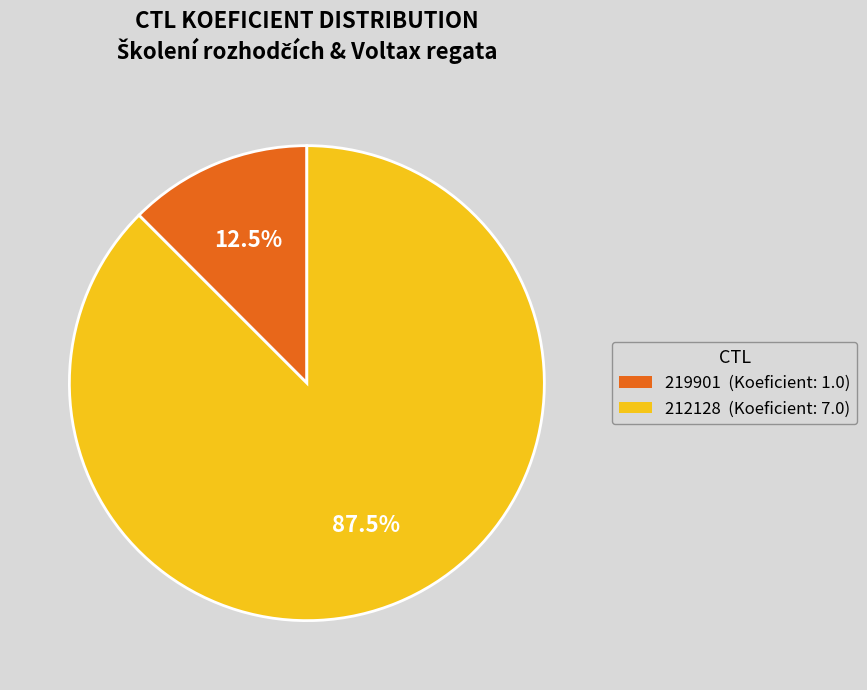

How many slices are in this pie chart?

2